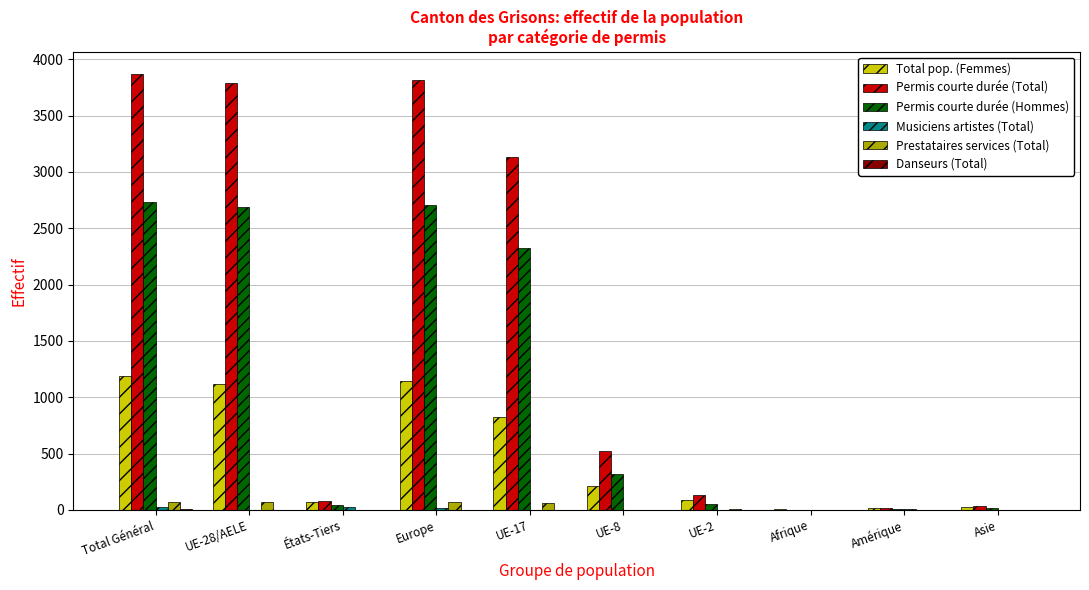

Which series has the largest total across all categories?

Permis courte durée (Total)